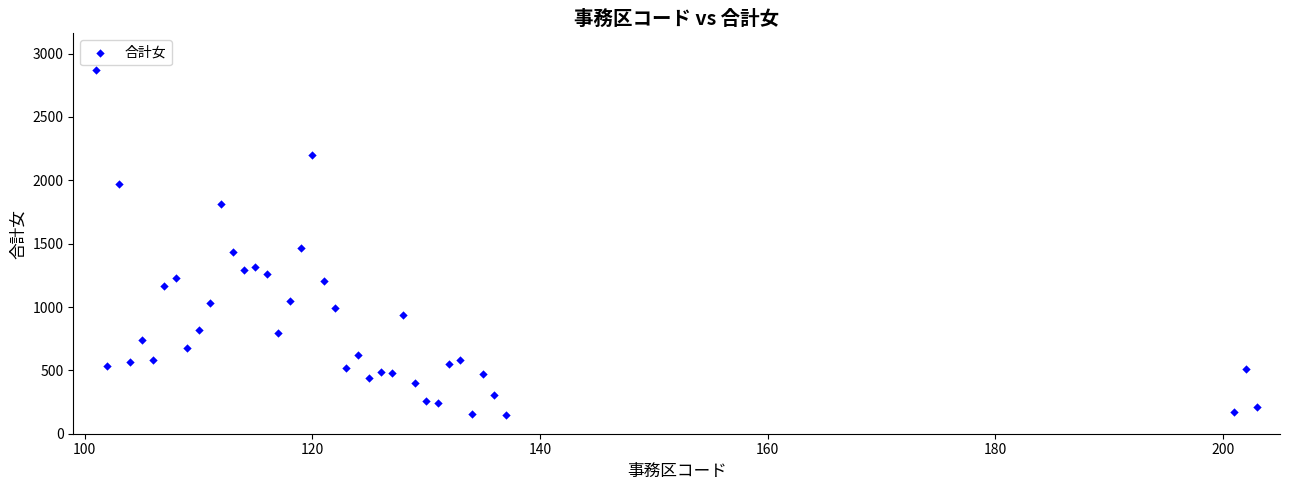

What Y value in the scatter plot is closest to 1511?

1464